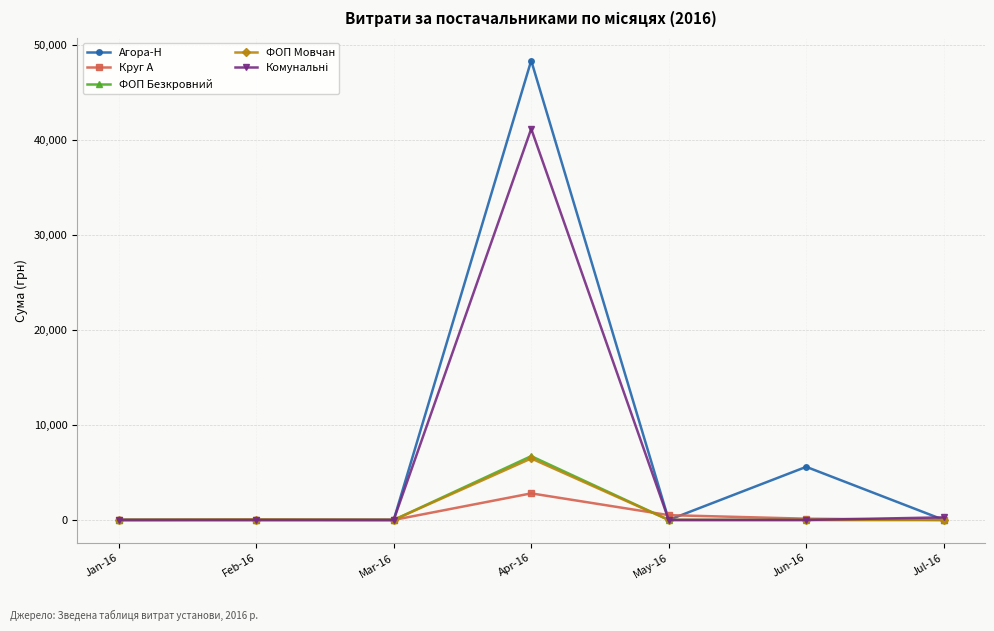

At which category is the sum across all series the highest?

Apr-16